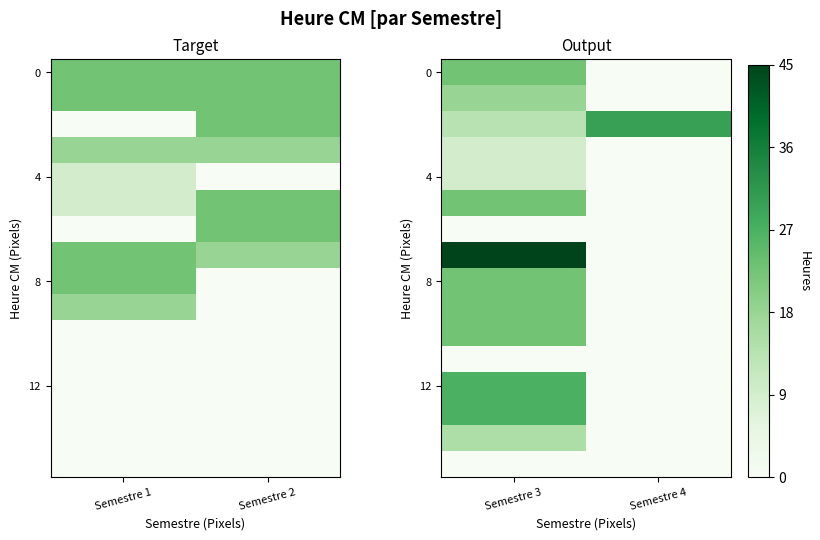

List the labels in order of 8 value, largest first.

Semestre 3, Semestre 4